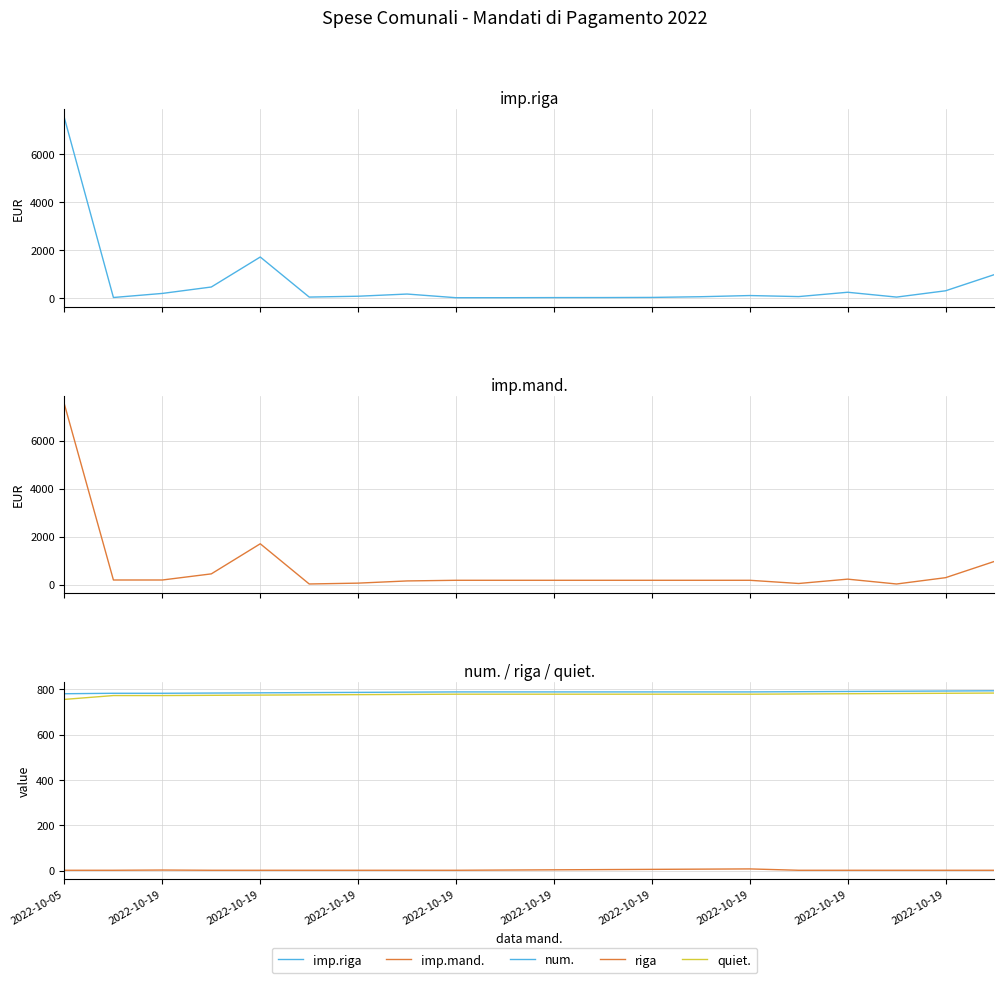

At which label does quiet. reach its peak?

19